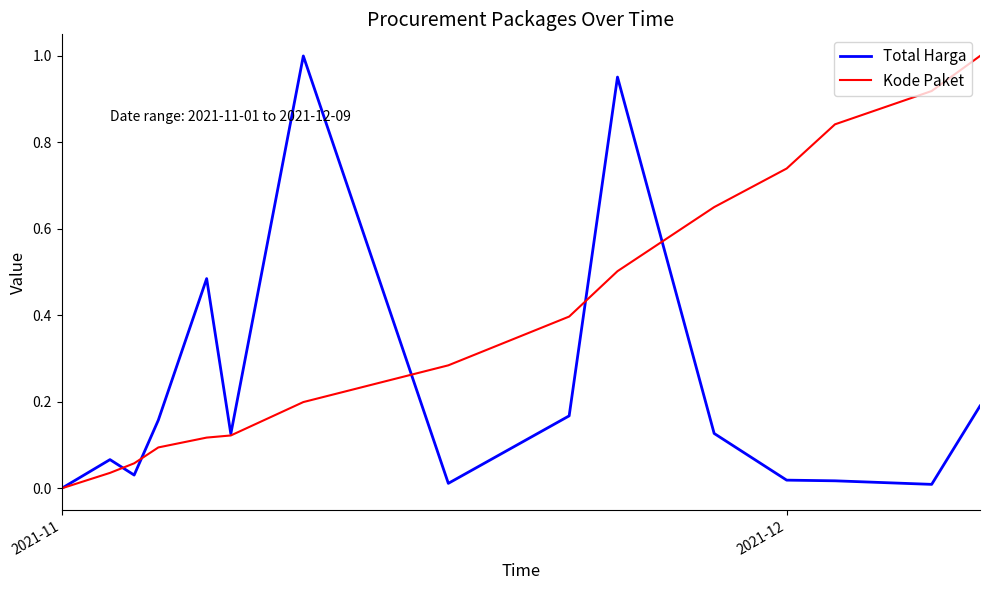

After their last crossing, which series has the higher values: Total Harga or Kode Paket?

Kode Paket